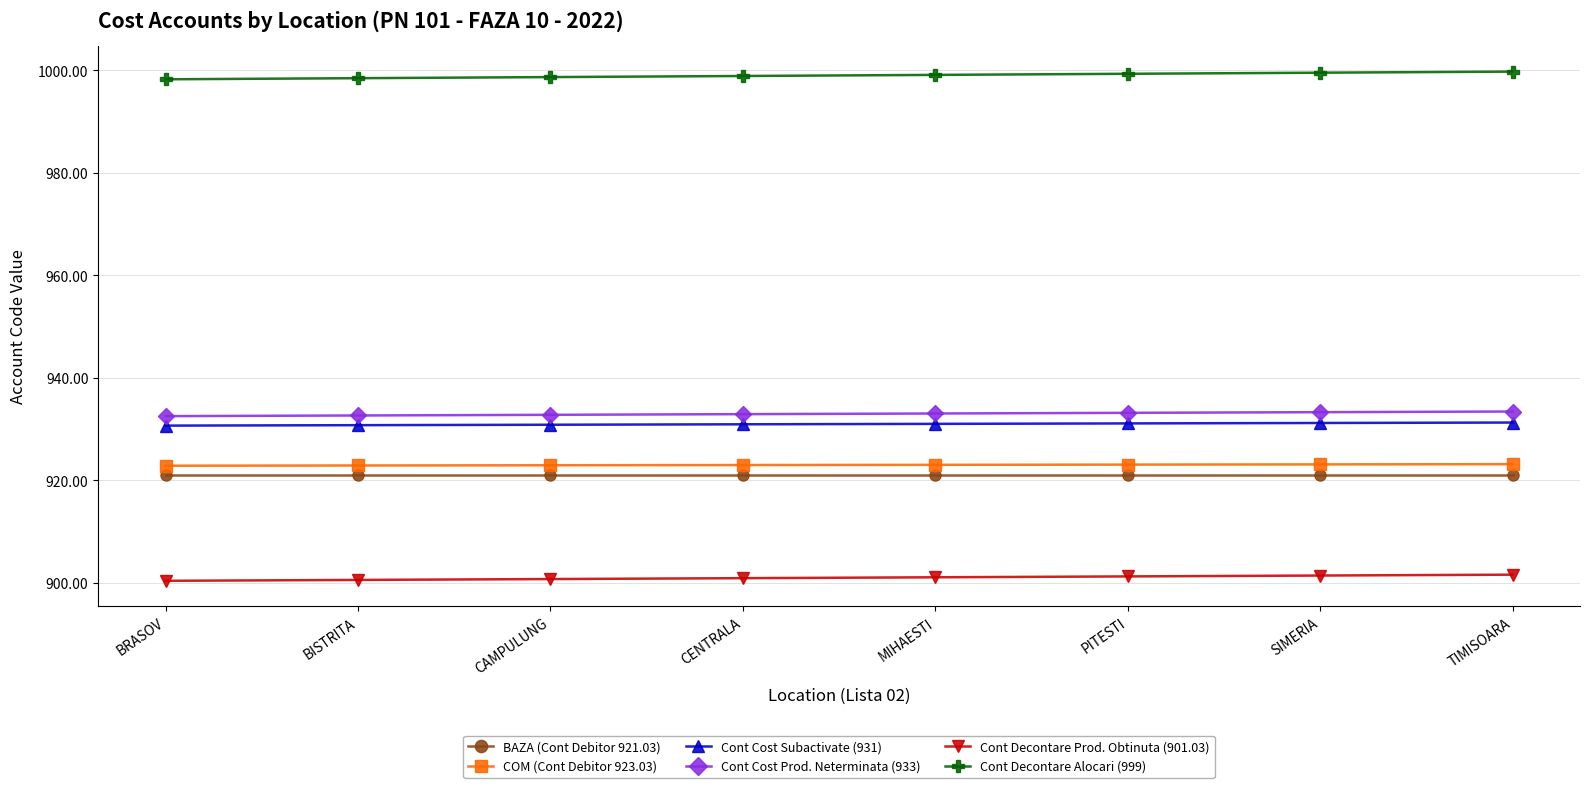

Which series has the largest total across all categories?

Cont Decontare Alocari (999)